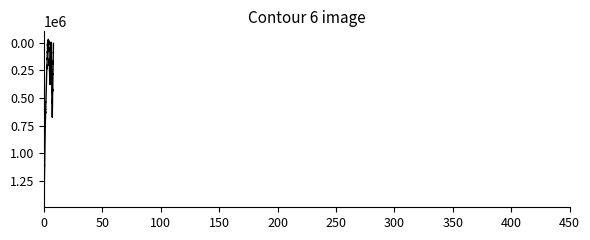

What is the difference between the maximum and minimum values?

1445167.3